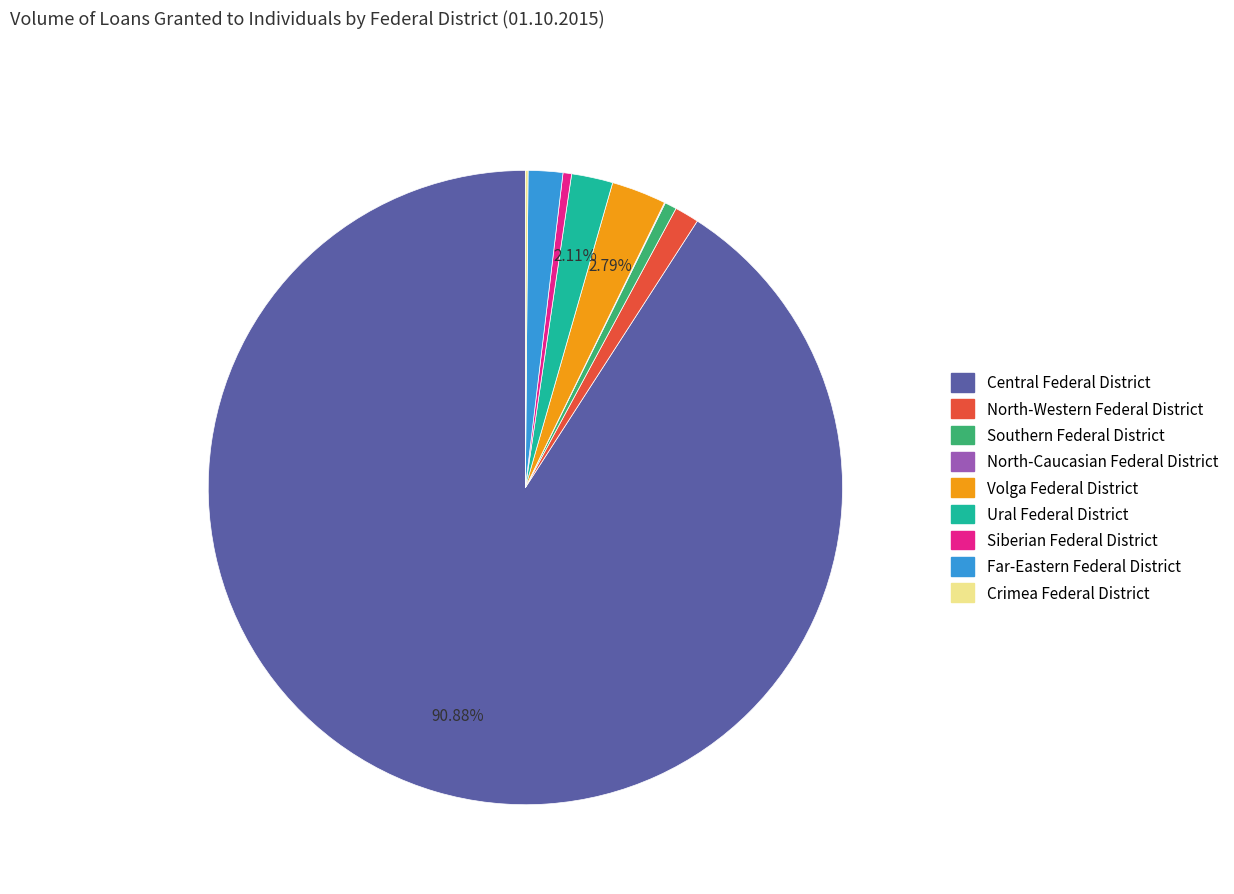

Which has a higher value, Southern Federal District or Central Federal District?

Central Federal District